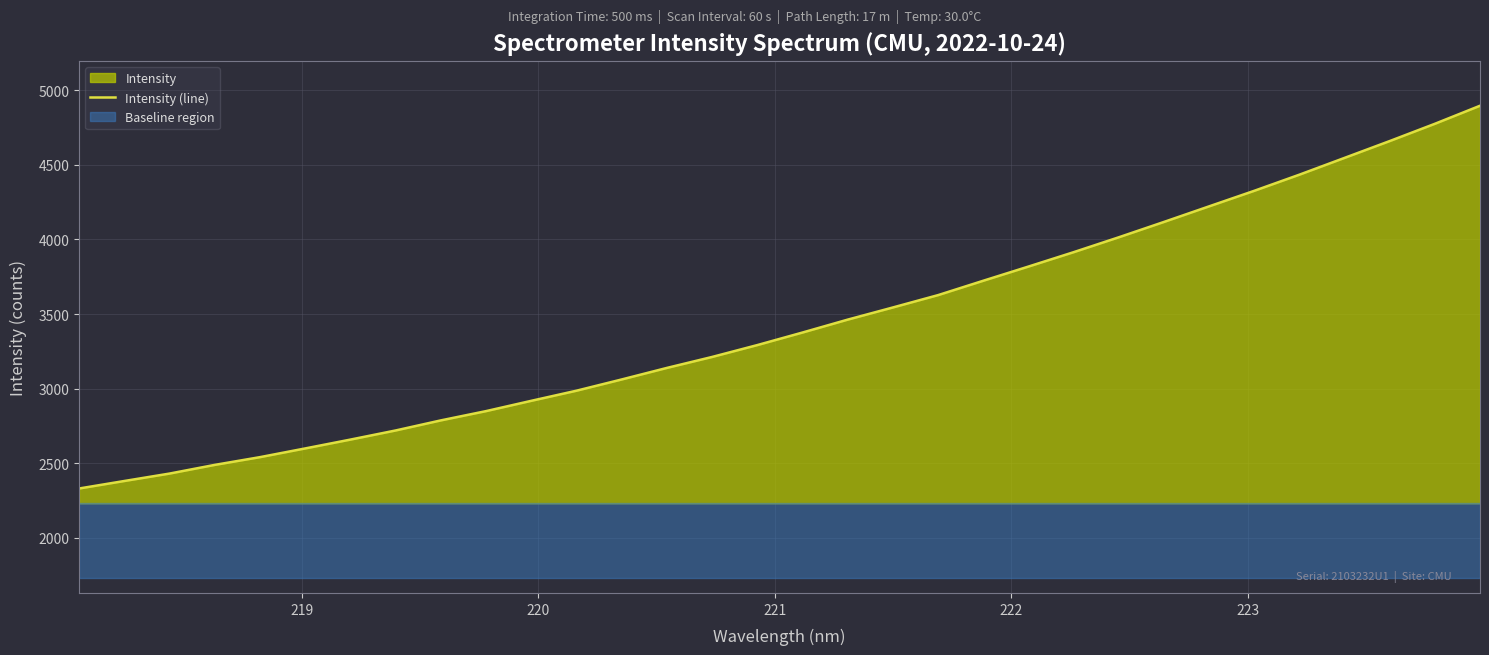

What is the highest value of the Intensity (line) series?

4895.8